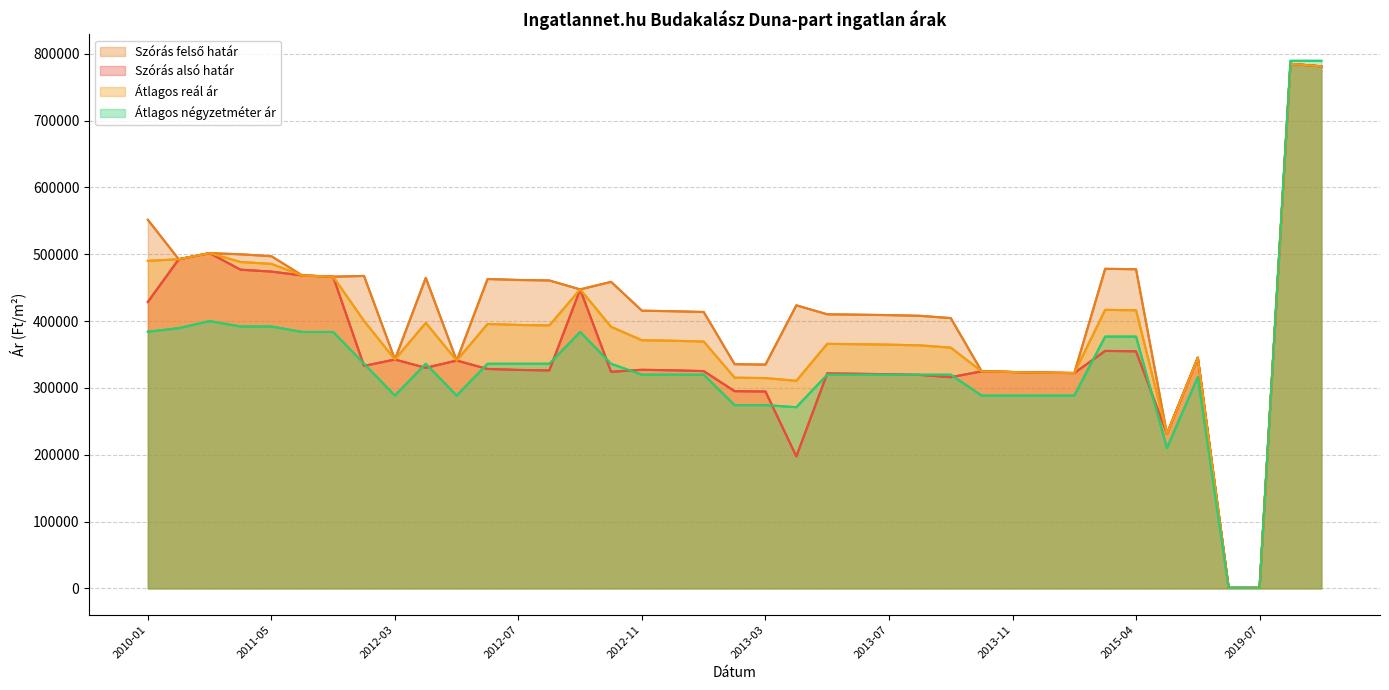

At 2012-11, list the series in order from largest to smallest.

Szórás felső határ, Átlagos reál ár, Szórás alsó határ, Átlagos négyzetméter ár